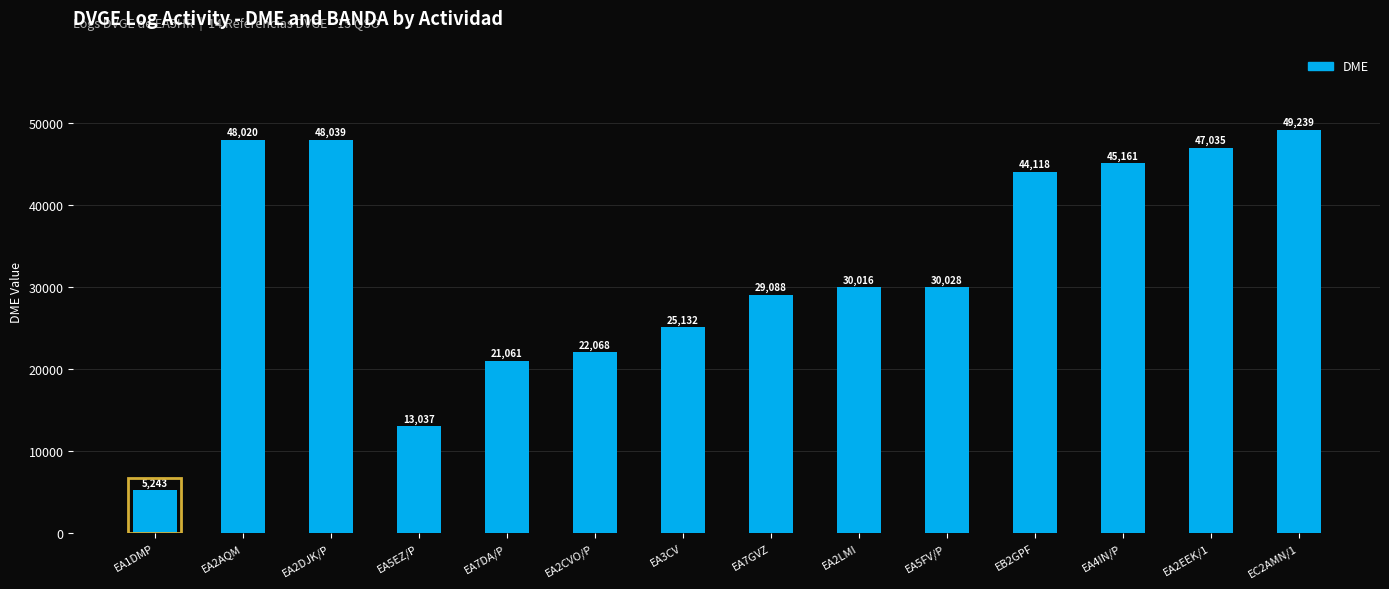

Is it true that the value at EA2EEK/1 is 18612?

False